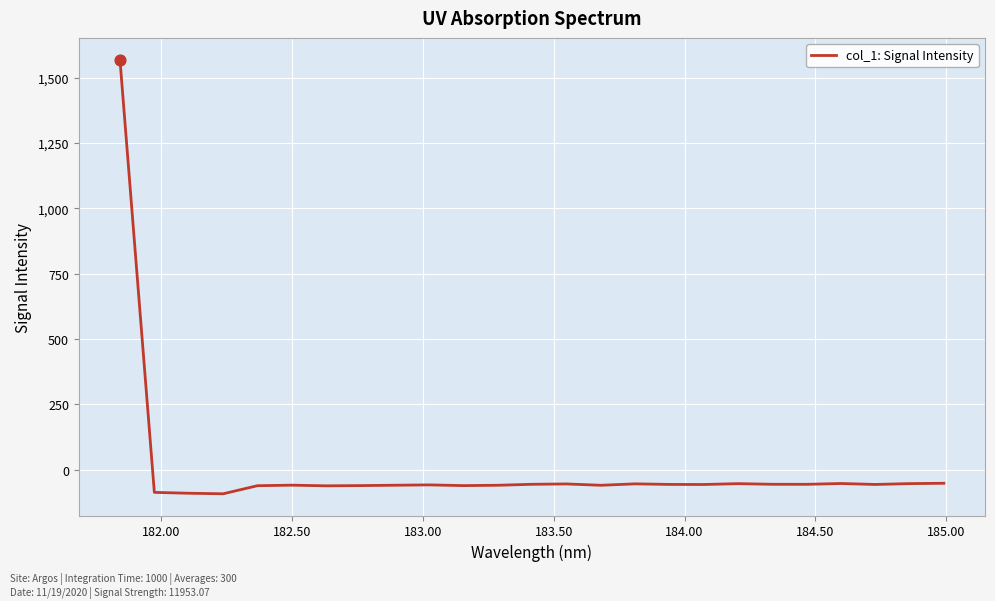

What is the minimum value shown in the chart?

-92.8